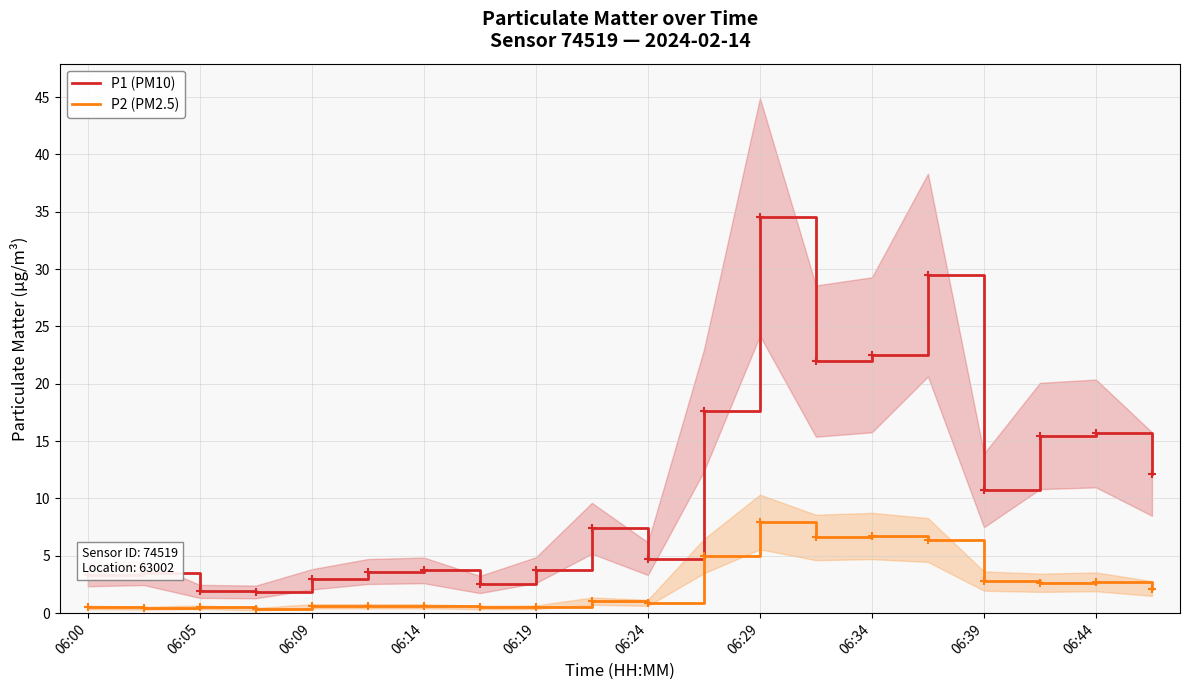

Which category has the highest value in the P2 (PM2.5) series?

06:29